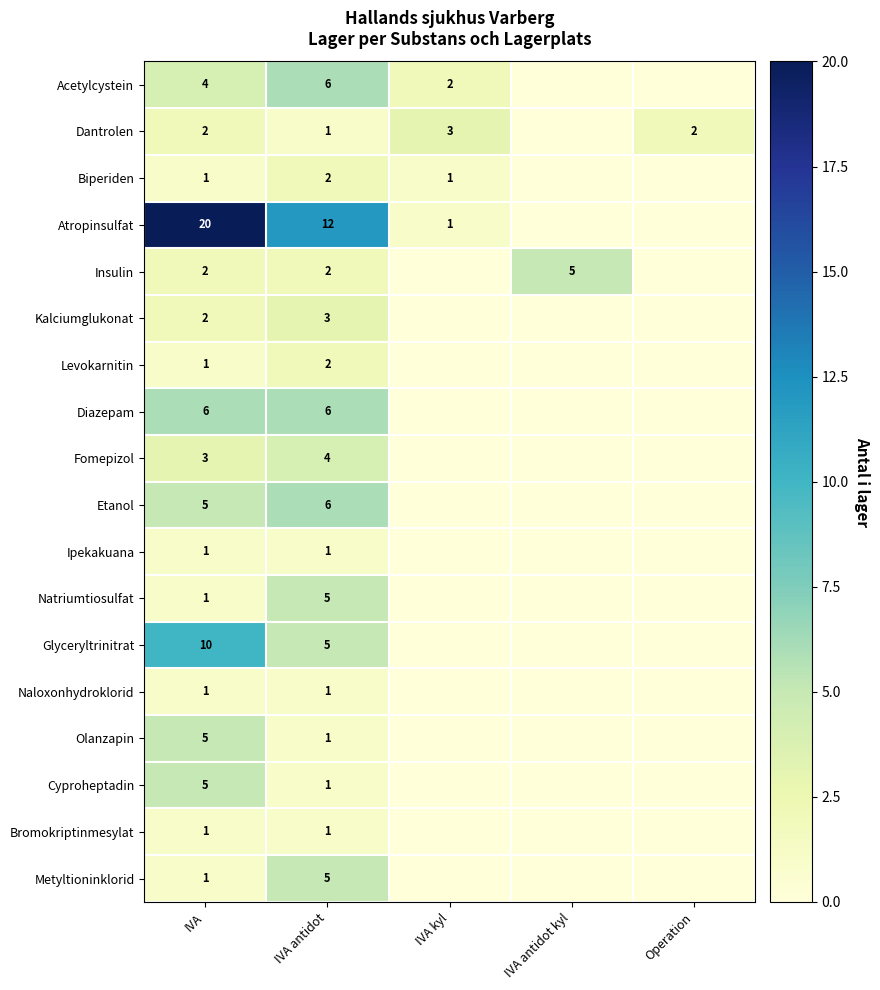

What is the total value across all series at Operation?

2